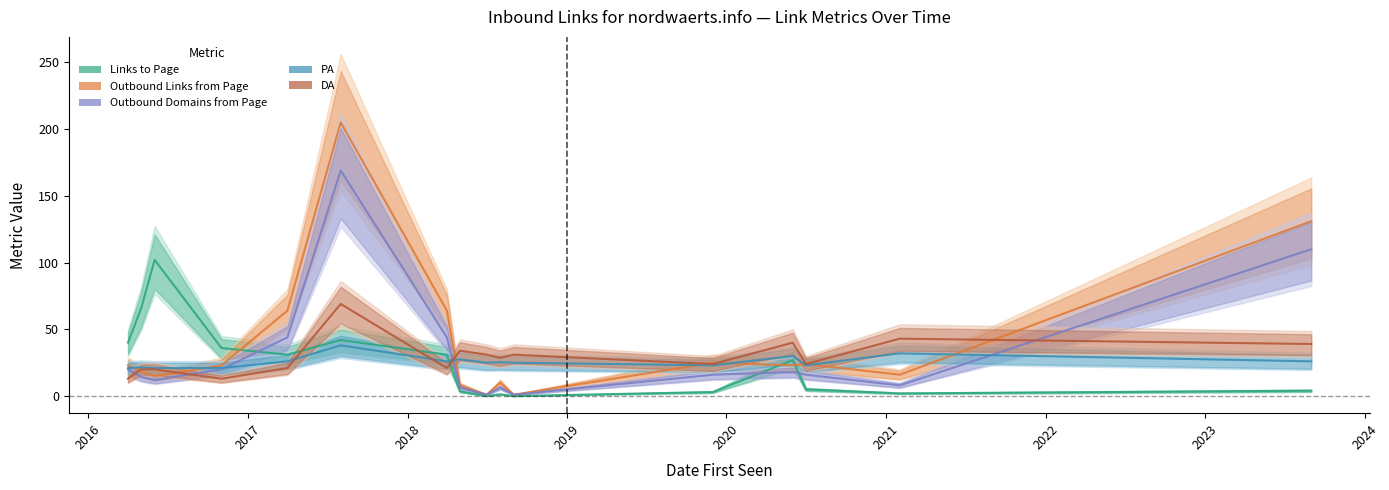

Count the number of categories in the chart.

31